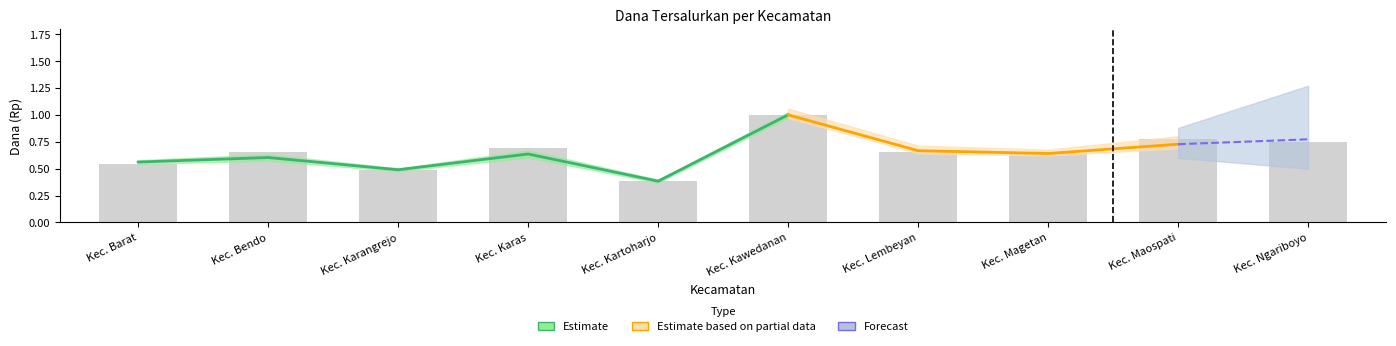

Is it true that the value at Kec. Kartoharjo is 0.4?

True